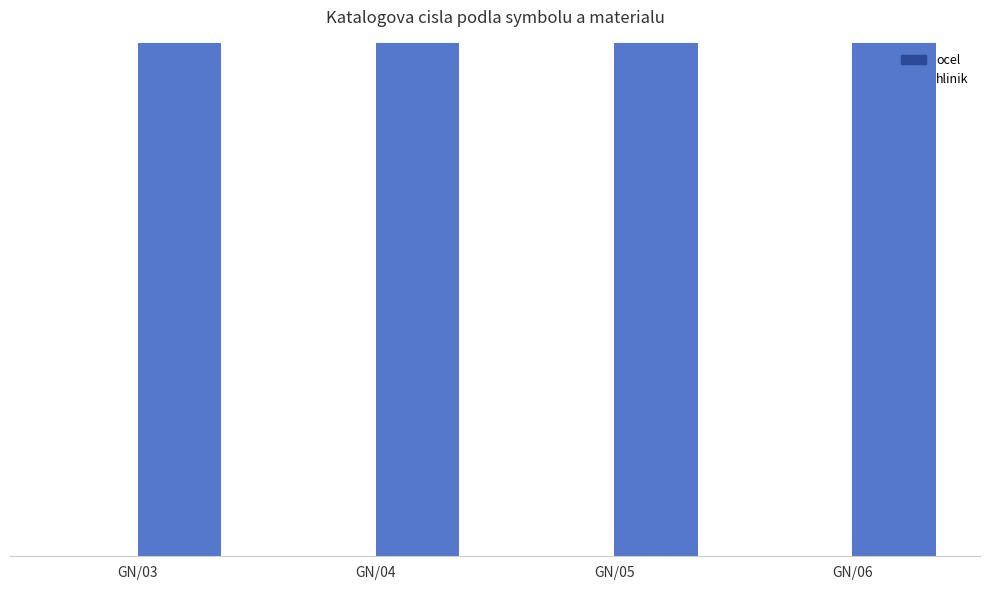

How many ocel values are between 1117030400 and 1117030600?

3